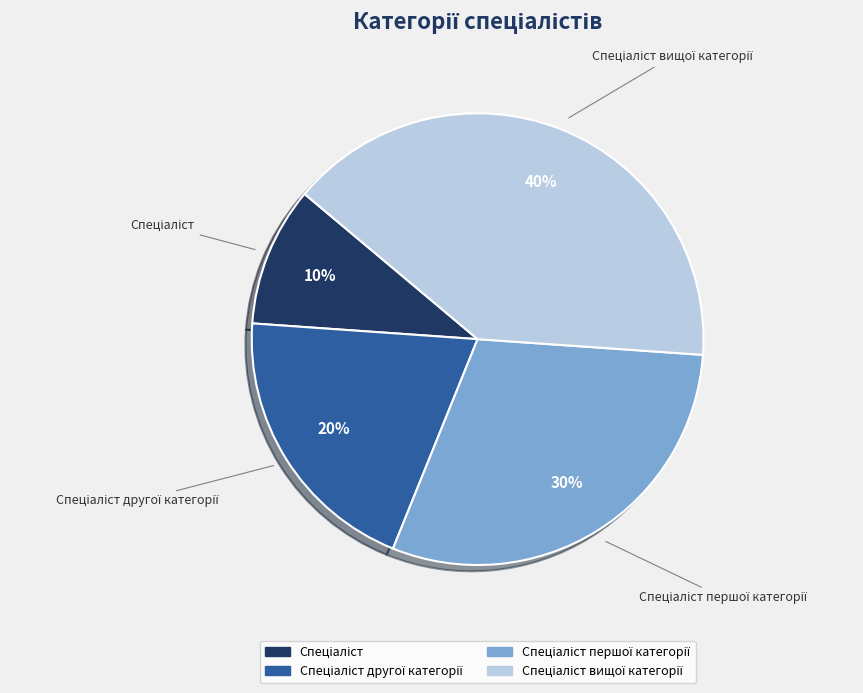

To the nearest percent, what is the difference between the largest and smallest slice percentages?

30%